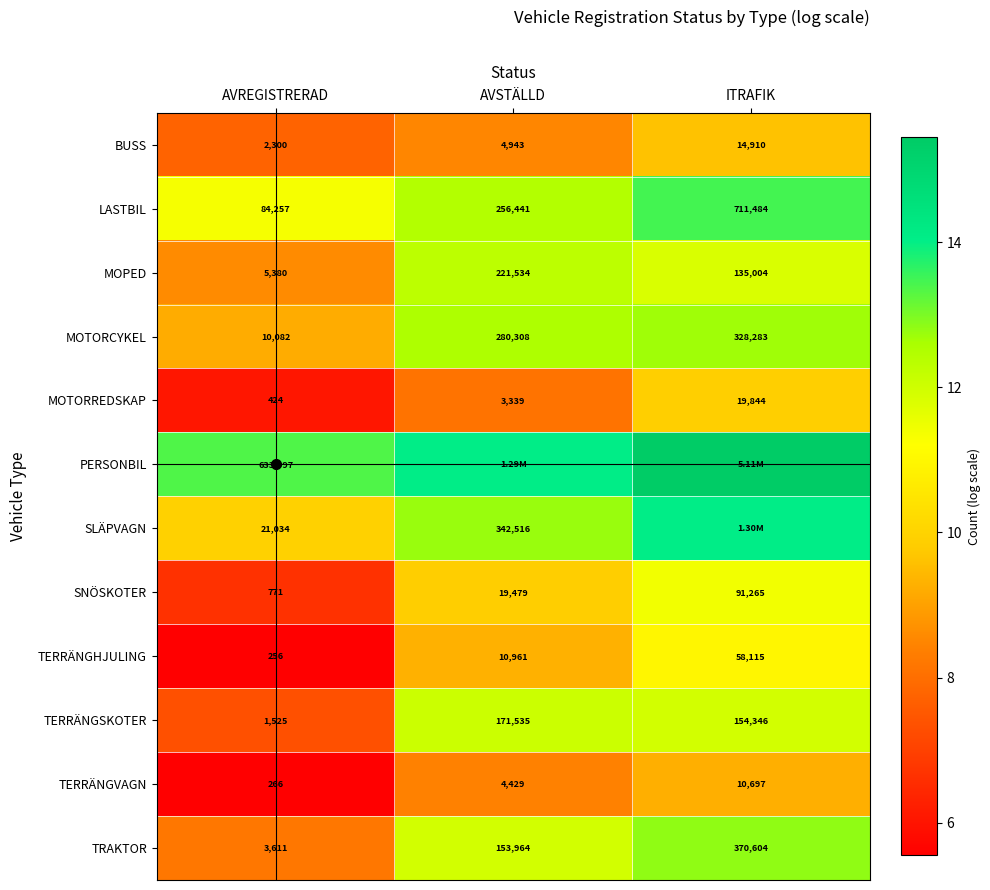

Where does the TERRÄNGSKOTER series first go above 154346?

AVSTÄLLD